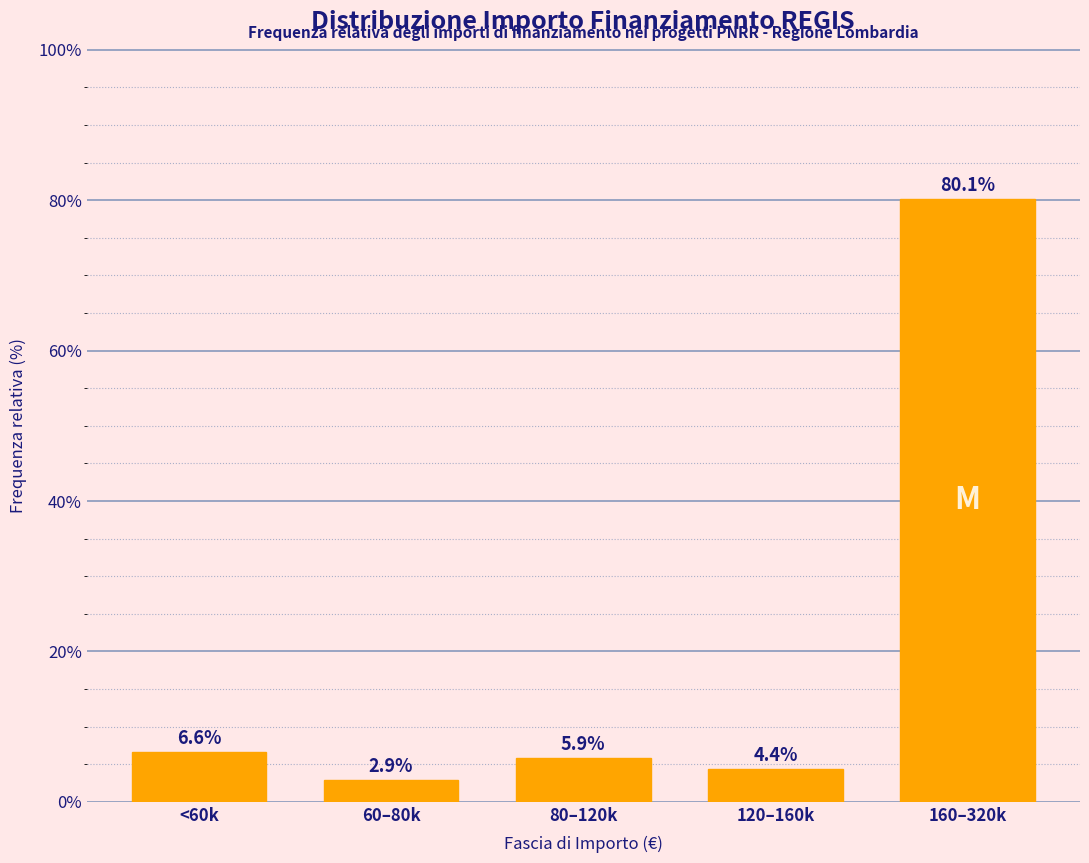

Reading left to right, list all the values displayed in this chart.

6.6	2.9	5.9	4.4	80.1